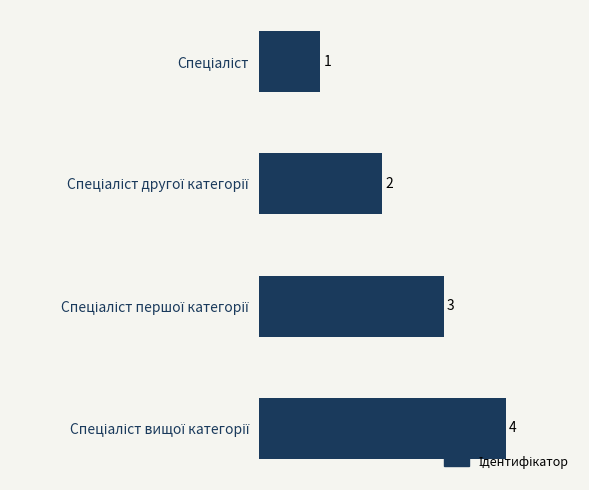

What is the value of the 1st bar from the top?

1